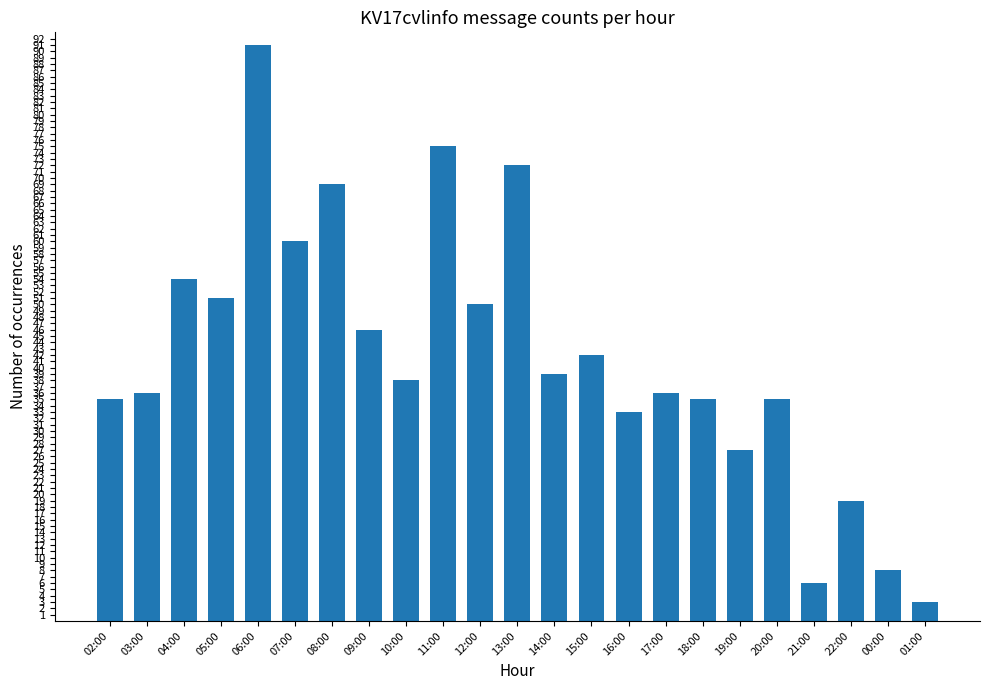

How many values are below 38?

11